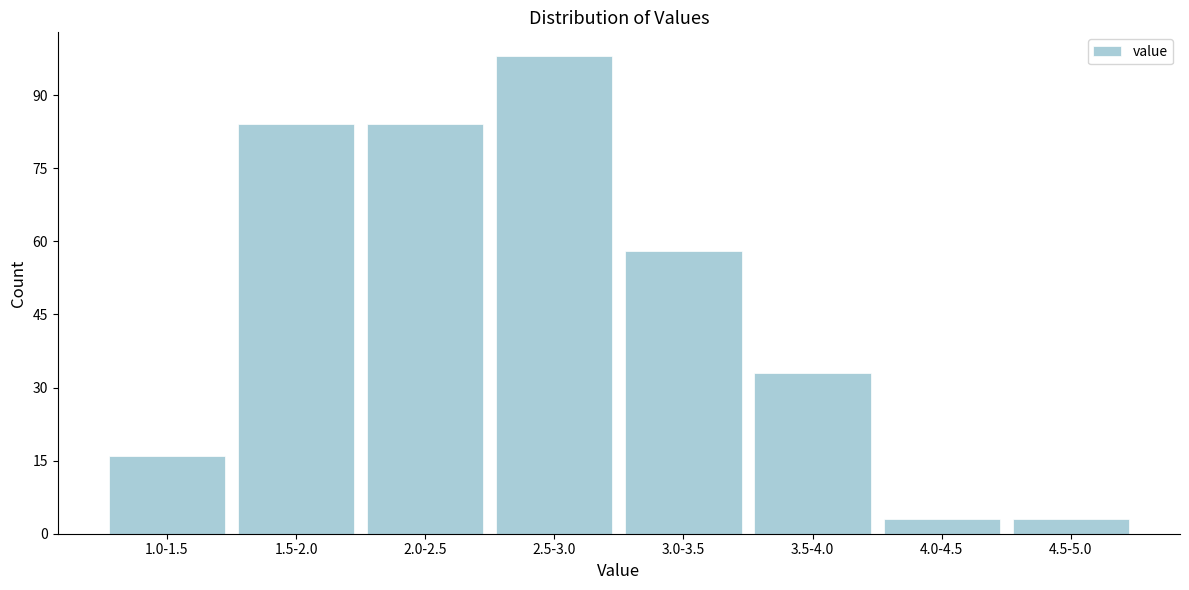

Reading left to right, extract all data points from this chart.

16	84	84	98	58	33	3	3